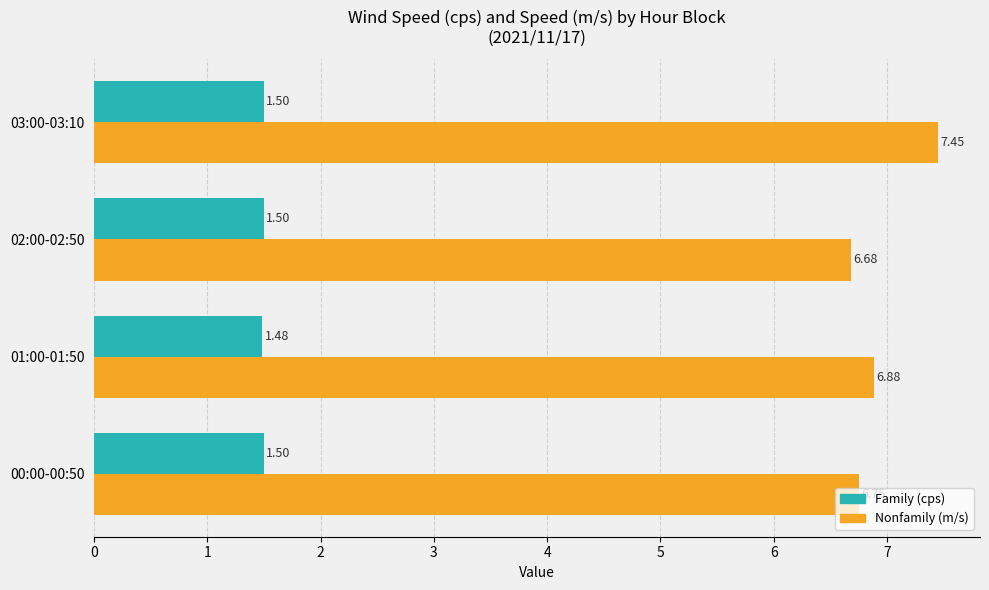

What is the difference between the highest and lowest values at 01:00-01:50?

5.4